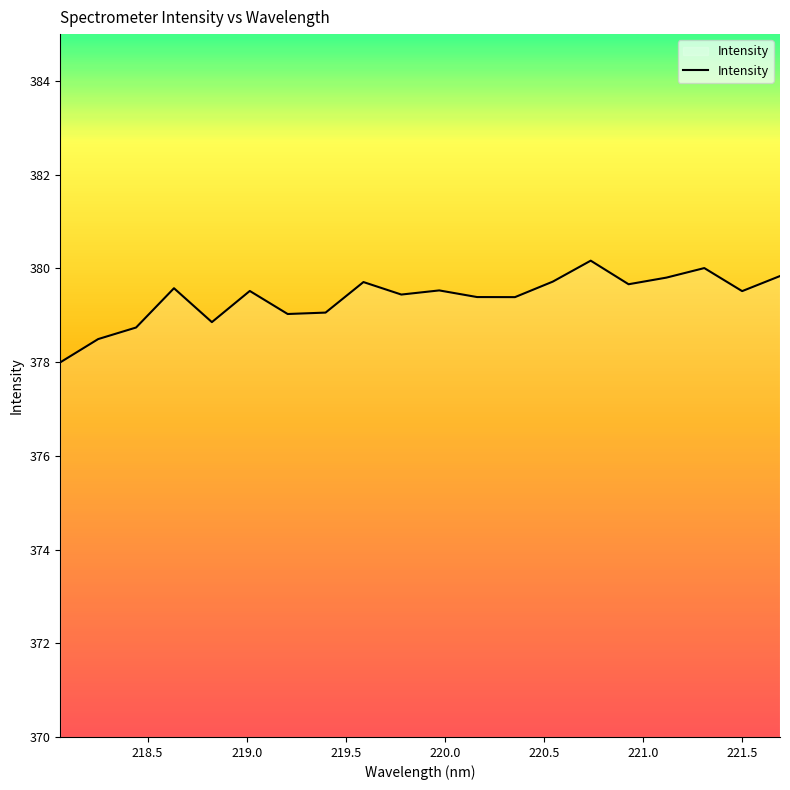

What is the sum of all values?

7587.4